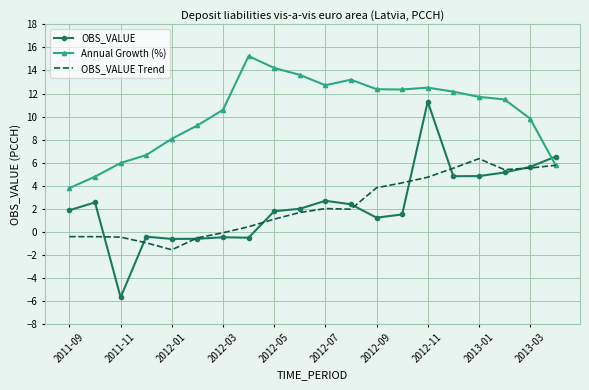

Rank the series by their maximum value, from highest to lowest.

Annual Growth (%), OBS_VALUE, OBS_VALUE Trend